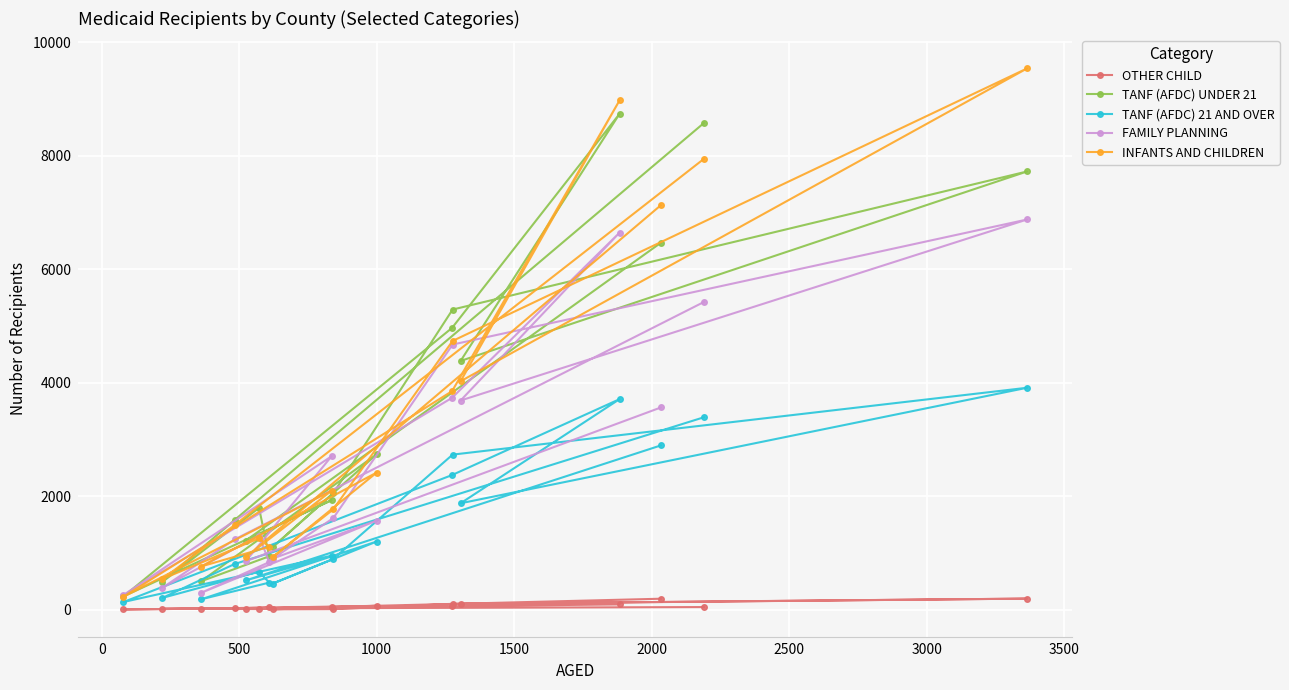

Rank the series by their maximum value, from lowest to highest.

OTHER CHILD, TANF (AFDC) 21 AND OVER, FAMILY PLANNING, TANF (AFDC) UNDER 21, INFANTS AND CHILDREN